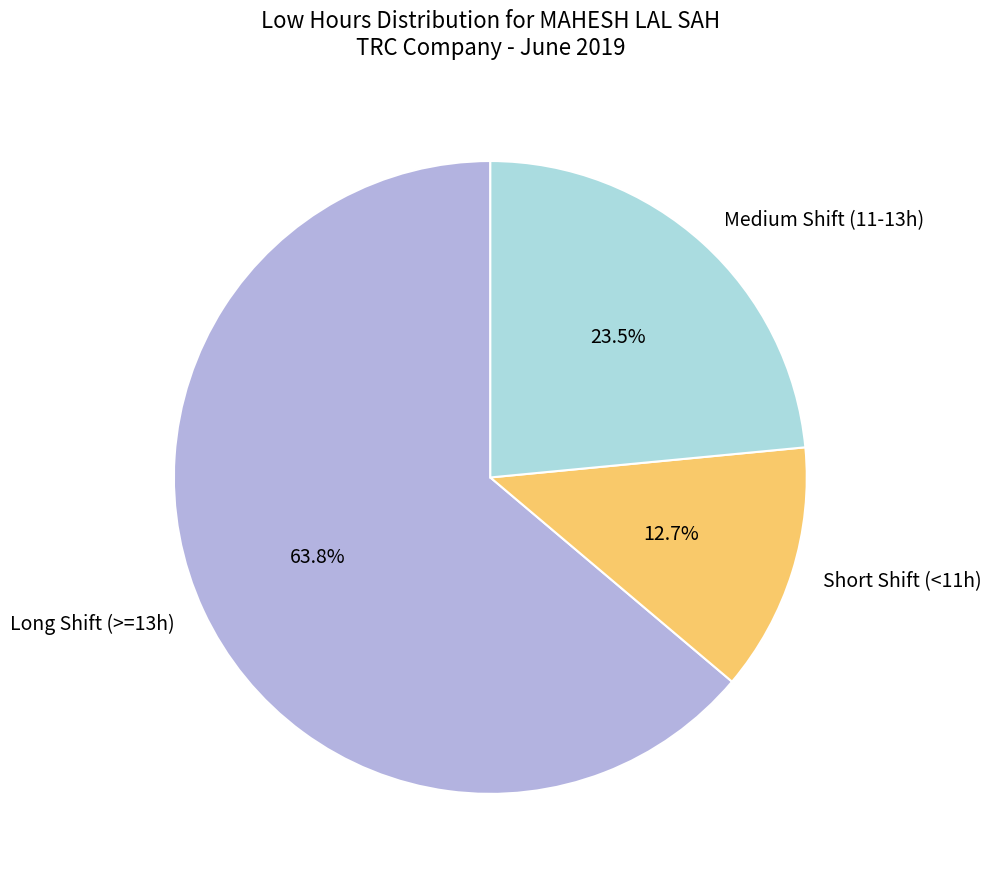

Rank the categories by value from lowest to highest.

Short Shift (<11h), Medium Shift (11-13h), Long Shift (>=13h)